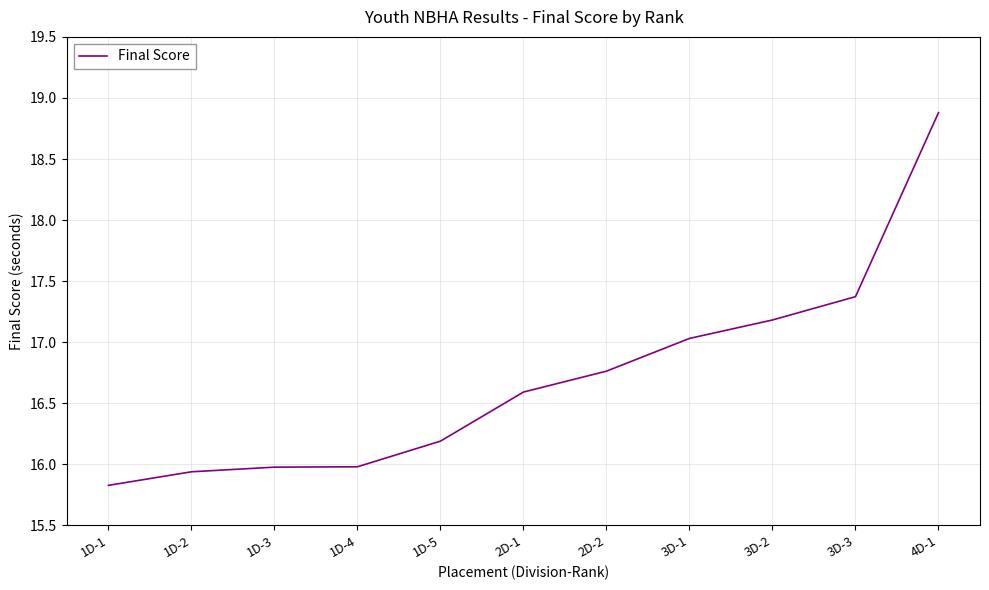

How many lines are shown in the chart?

1